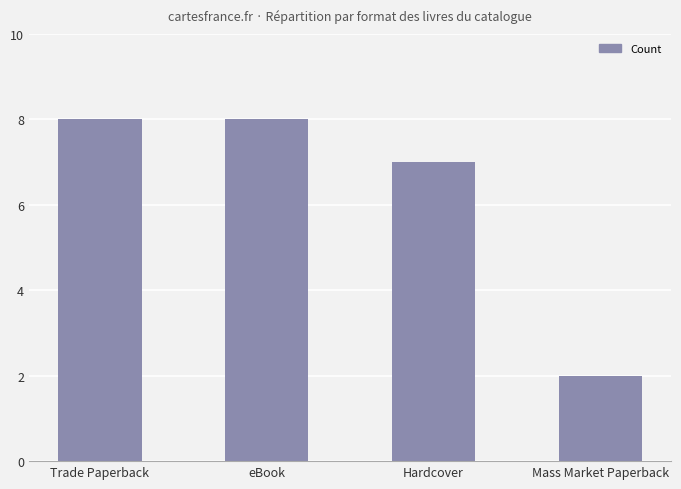

Which category has the lowest value across all series?

Mass Market Paperback